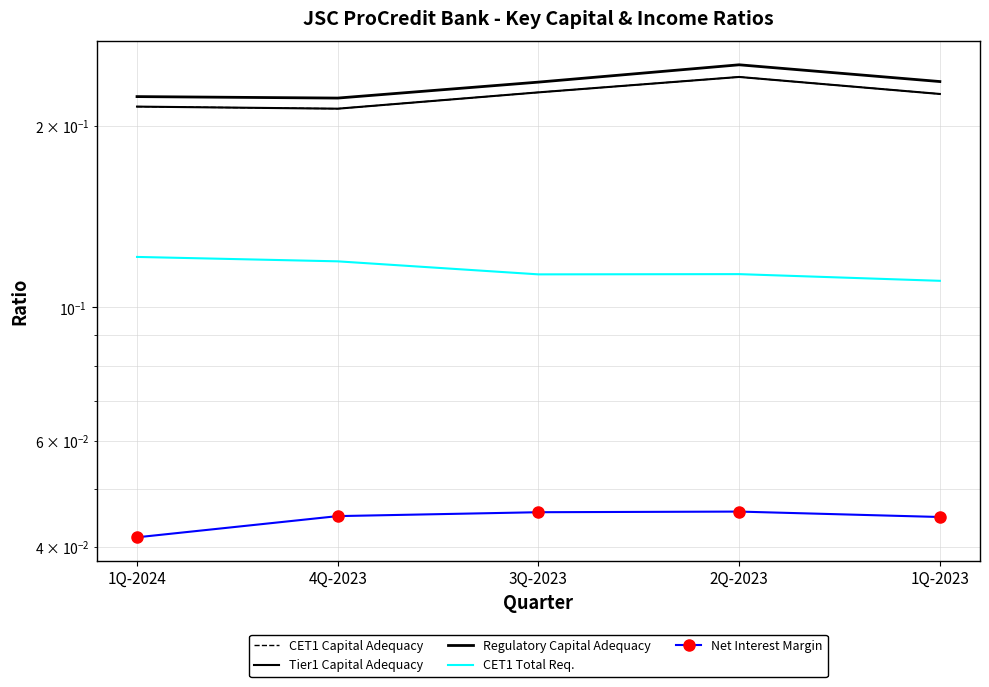

What is the label of the 1st point from the right?

1Q-2023